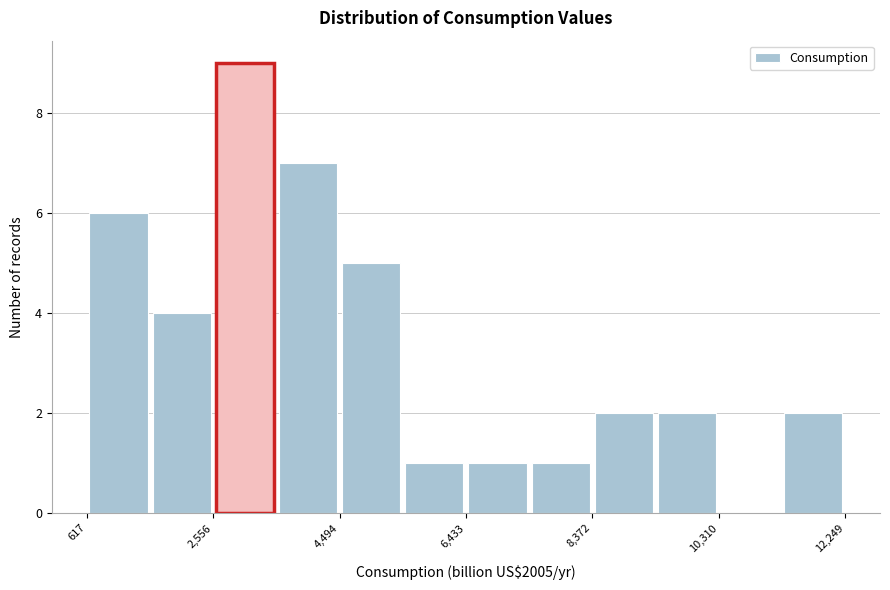

Reading left to right, transcribe this chart: for each bar, give the range it covers on the x-axis and its height. Neither the bar edges nor the heights are printed on the chart, so give them approximately, as read against the axes.

600 to 1600: 6
1600 to 2600: 4
2600 to 3600: 9
3600 to 4400: 7
4400 to 5400: 5
5400 to 6400: 1
6400 to 7400: 1
7400 to 8400: 1
8400 to 9400: 2
9400 to 10400: 2
10400 to 11200: 0
11200 to 12200: 2